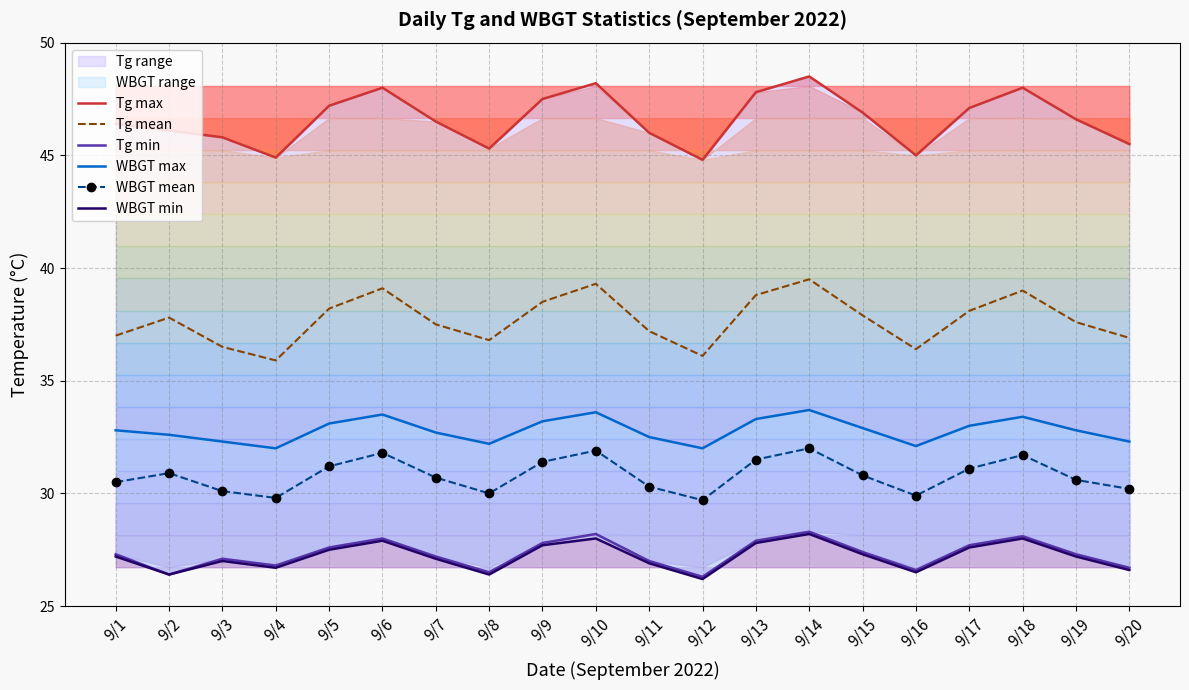

True or false: WBGT mean and WBGT min cross at least once.

False